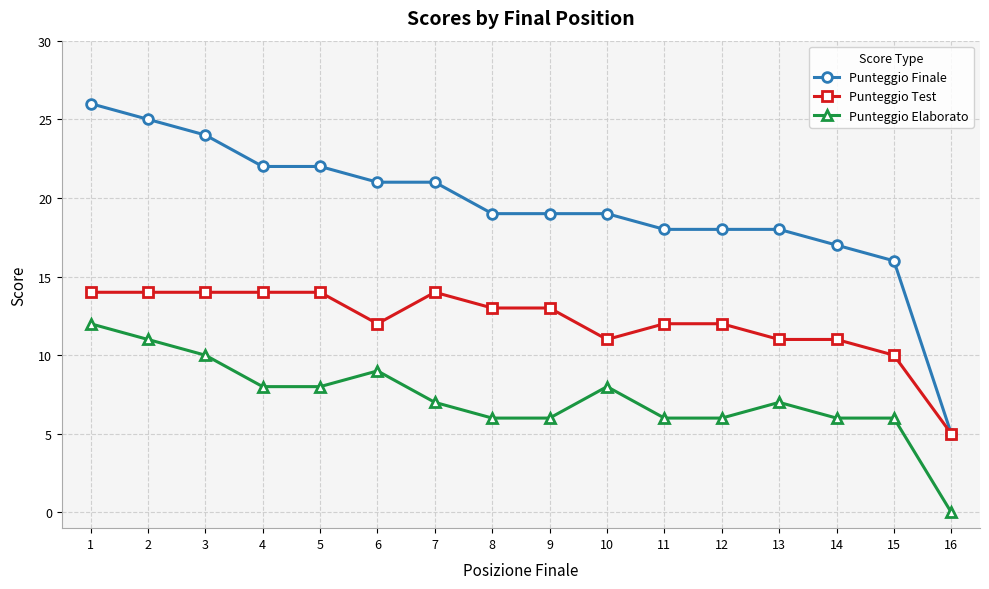

True or false: Punteggio Finale and Punteggio Elaborato cross at least once.

False